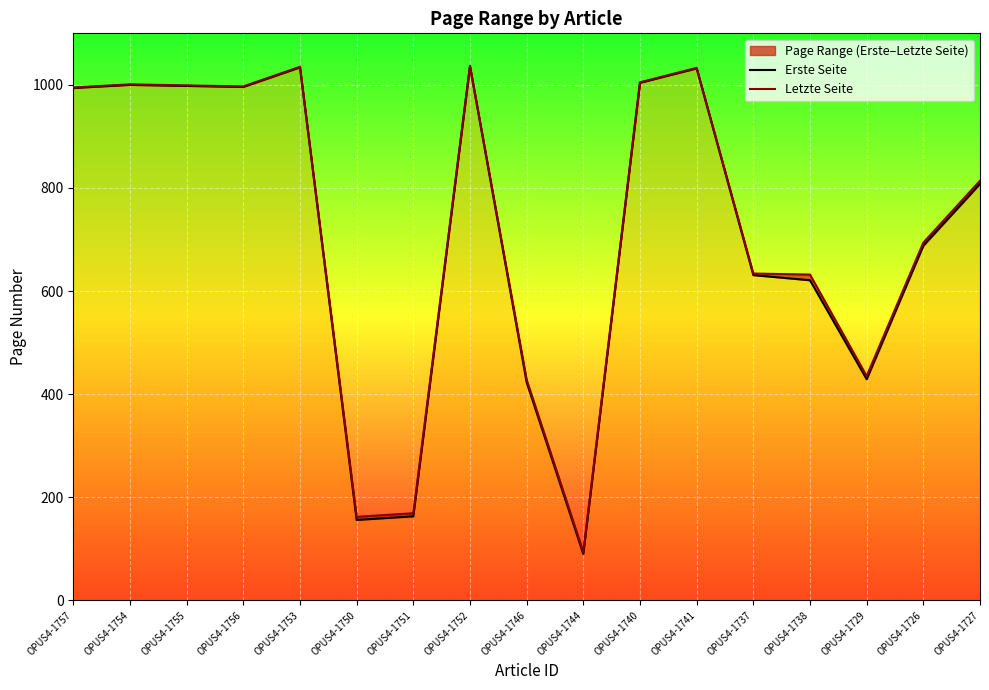

What value does the Erste Seite series have at OPUS4-1751?

163